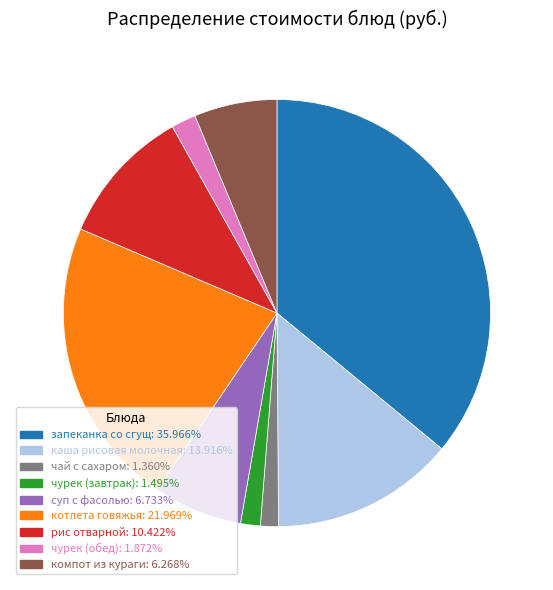

Does каша рисовая молочная represent more than half of the total?

No